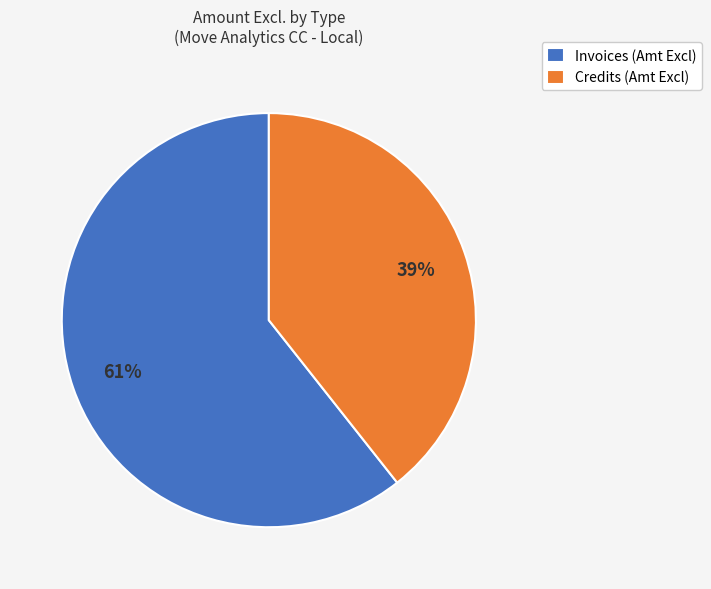

How many slices are in this pie chart?

2